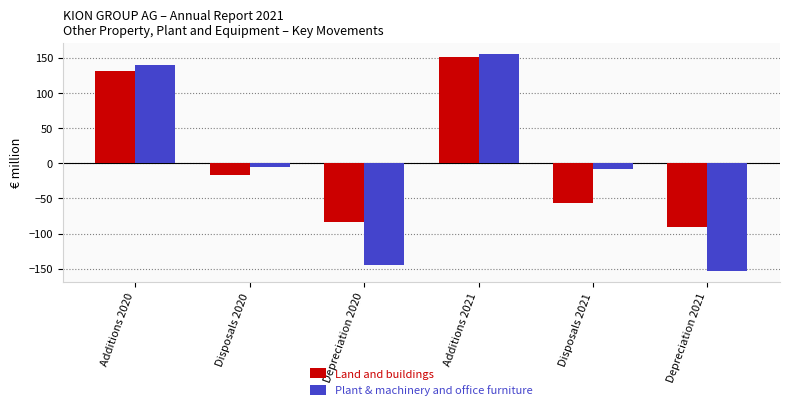

Which category has the highest value in the Plant & machinery and office furniture series?

Additions 2021